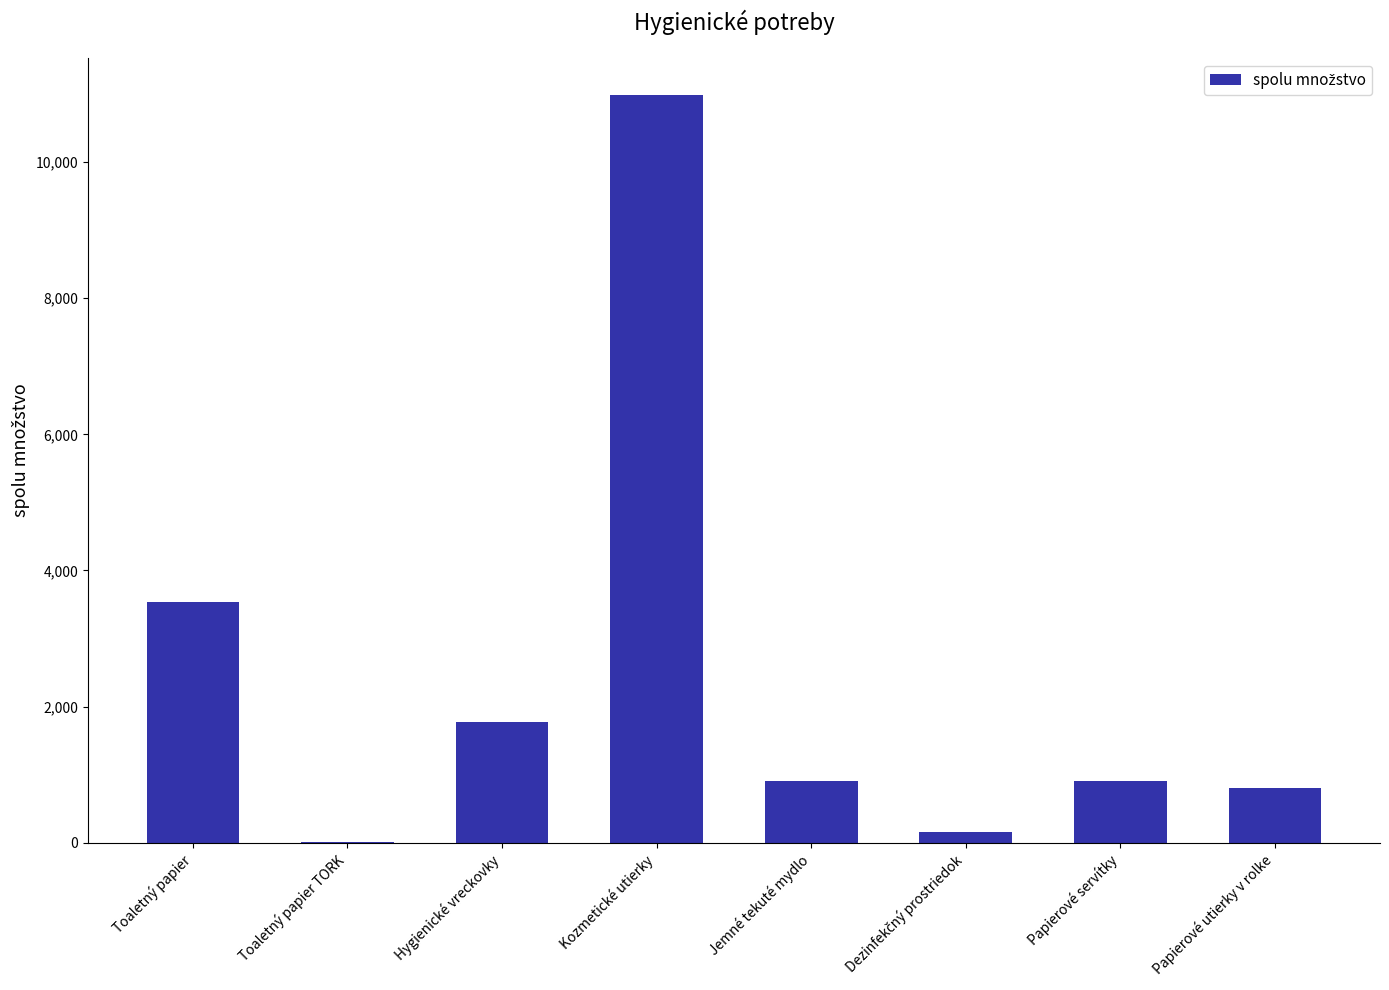

Between Papierové utierky v rolke and Kozmetické utierky, which is larger?

Kozmetické utierky